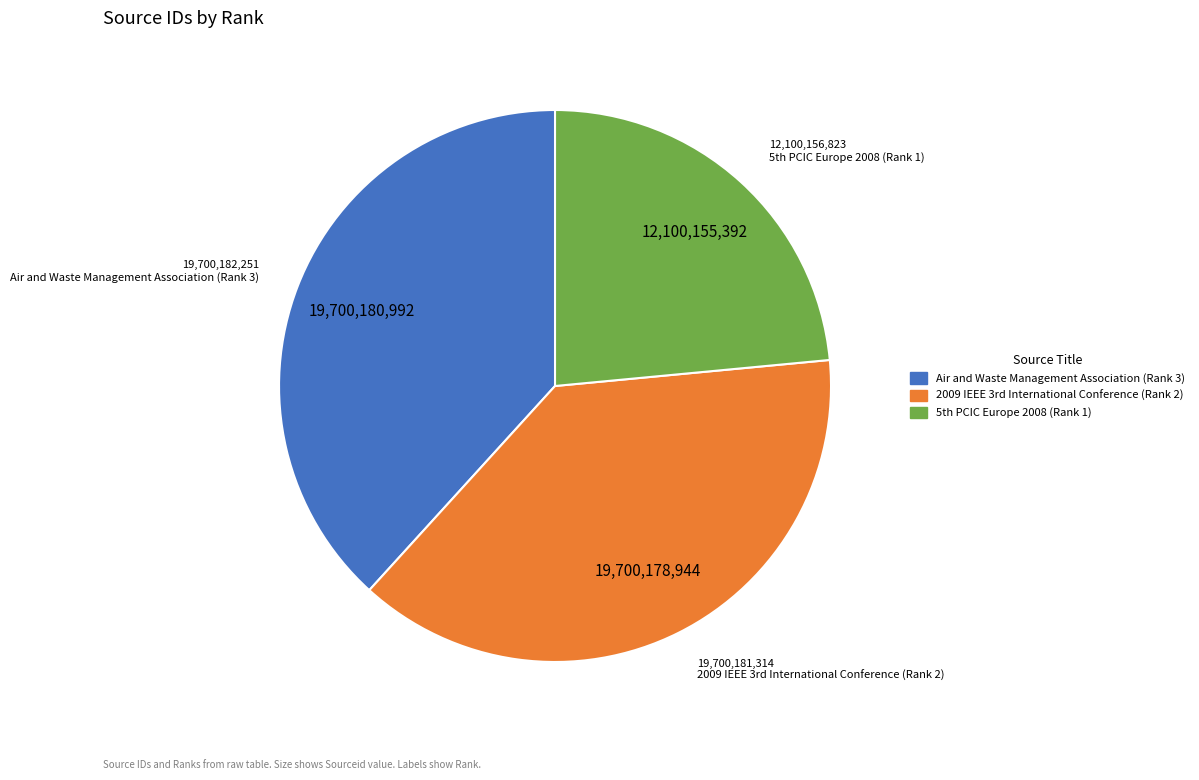

Is it true that Air and Waste Management Association (Rank 3) is 38% of the pie?

True